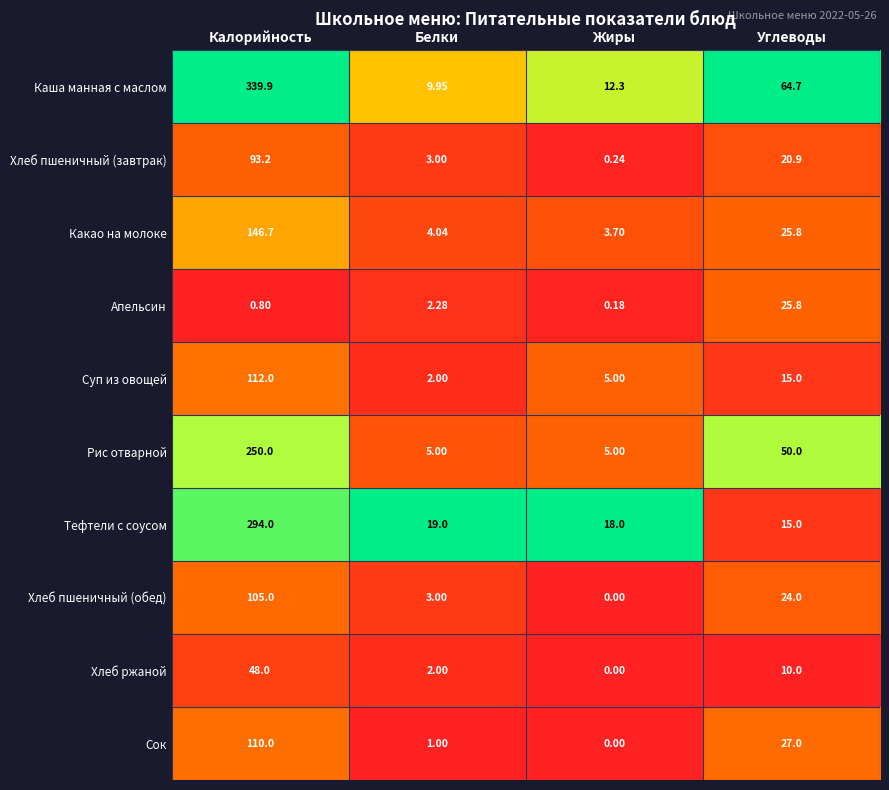

At which label is Какао на молоке closest to 75?

Углеводы